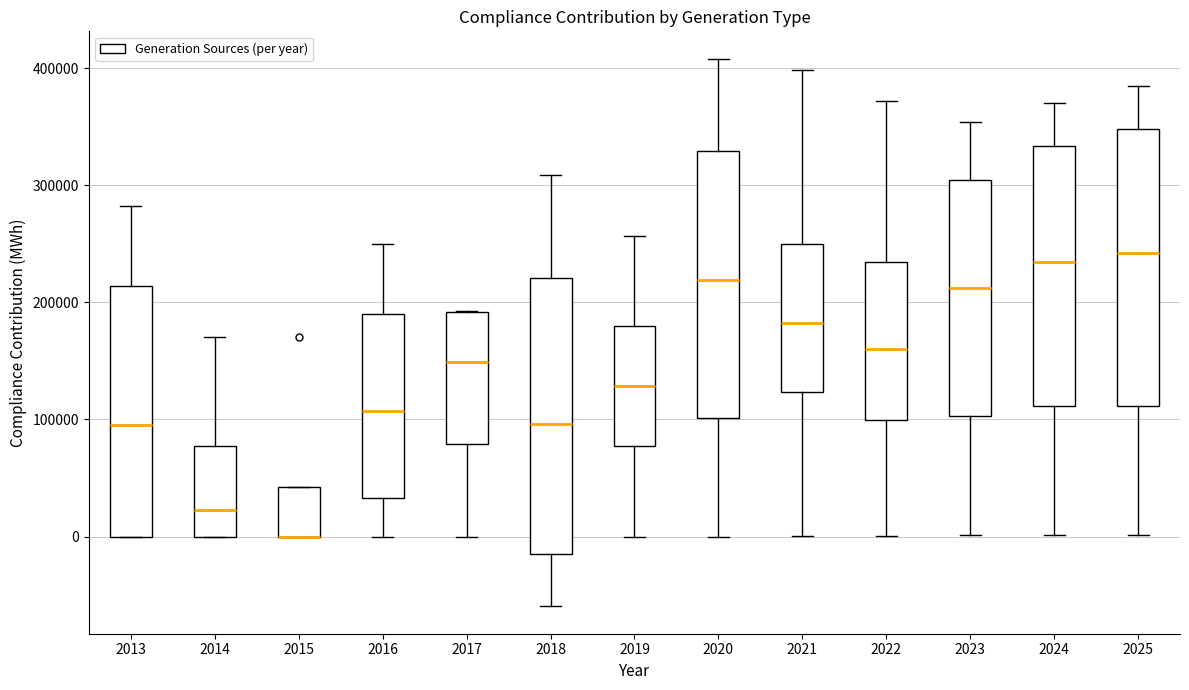

Reading left to right, read every box against the y-axis: the position of its median line, the range the box covers, and the ends of its whiskers. The values are not printed on the chart, so give them approximately, as read against the axis.

2013: median 100000, box 0 to 210000, whiskers 0 to 280000
2014: median 20000, box 0 to 80000, whiskers 0 to 170000
2015: median 0 (drawn on the box's lower edge), box 0 to 40000, whiskers 0 to 40000
2016: median 110000, box 30000 to 190000, whiskers 0 to 250000
2017: median 150000, box 80000 to 190000, whiskers 0 to 190000
2018: median 100000, box -10000 to 220000, whiskers -60000 to 310000
2019: median 130000, box 80000 to 180000, whiskers 0 to 260000
2020: median 220000, box 100000 to 330000, whiskers 0 to 410000
2021: median 180000, box 120000 to 250000, whiskers 0 to 400000
2022: median 160000, box 100000 to 230000, whiskers 0 to 370000
2023: median 210000, box 100000 to 300000, whiskers 0 to 350000
2024: median 230000, box 110000 to 330000, whiskers 0 to 370000
2025: median 240000, box 110000 to 350000, whiskers 0 to 380000